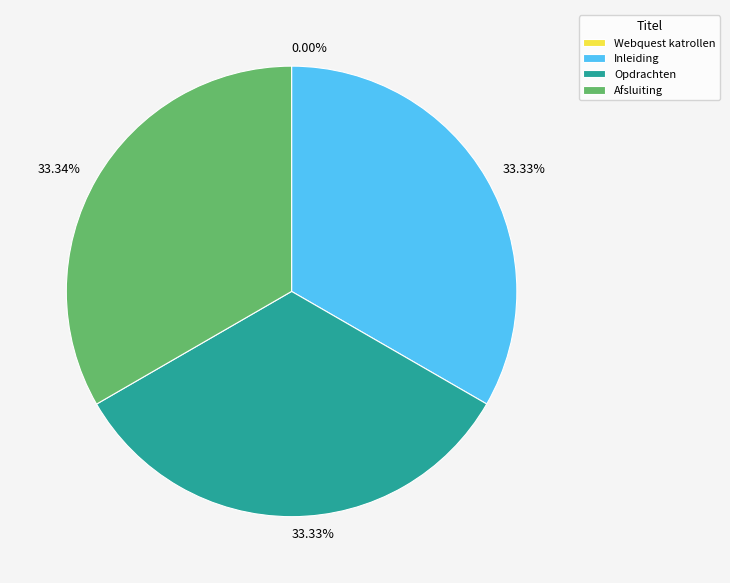

To the nearest percent, what is the combined percentage of Afsluiting and Inleiding?

67%